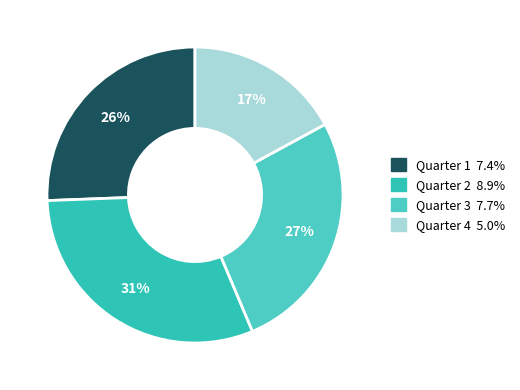

To the nearest percent, what is the average slice percentage?

25%